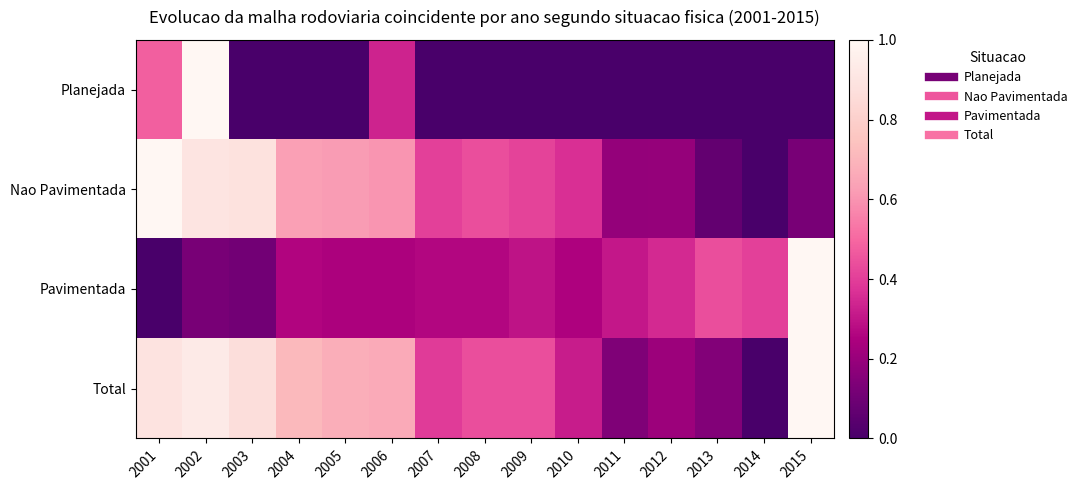

What is the total value across all series at 2005?

1.5